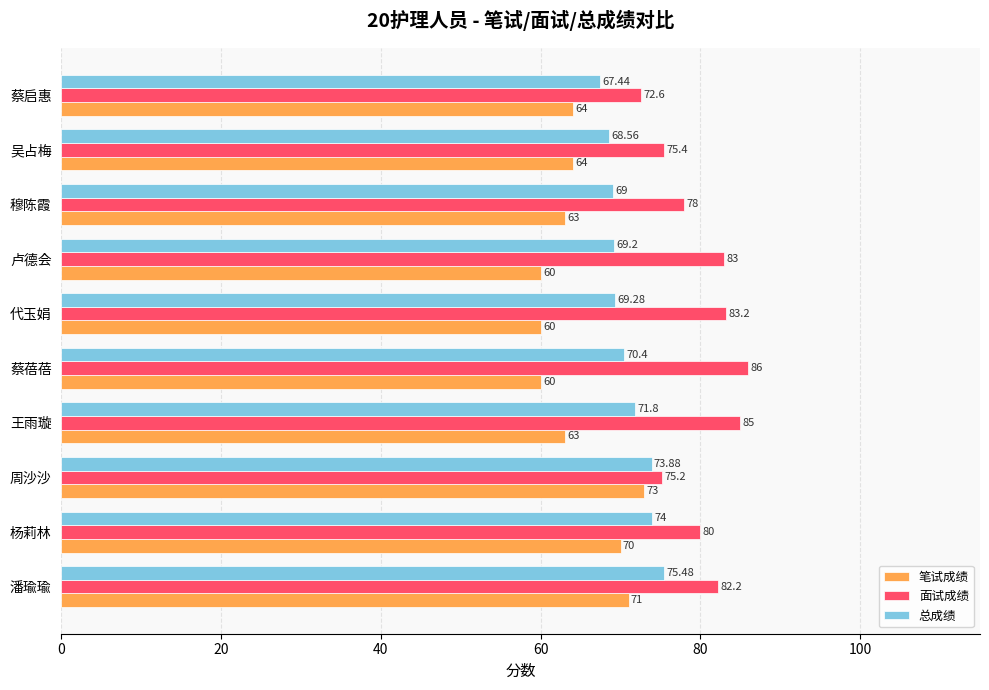

At which label is 总成绩 closest to 71?

蔡蓓蓓